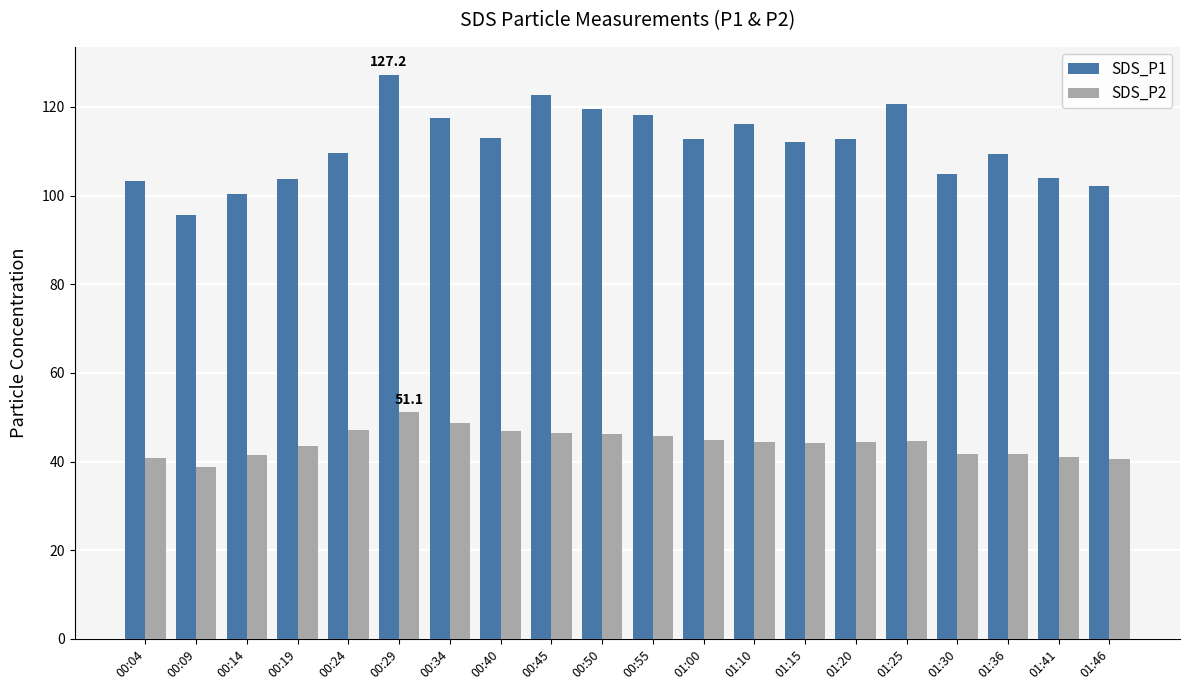

What is the label of the 2nd bar from the right?

01:41